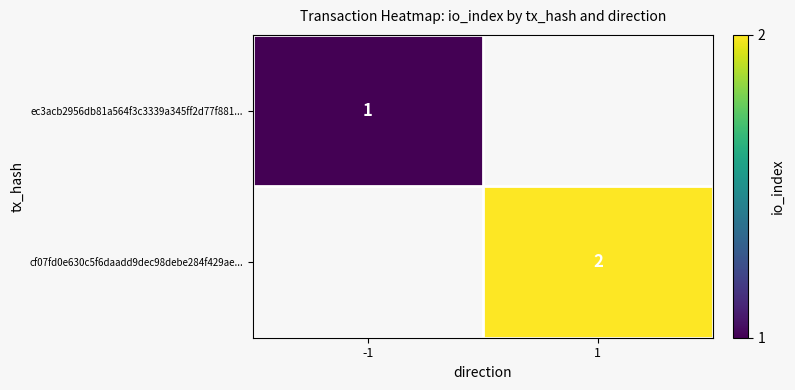

How many distinct data groups are displayed?

2